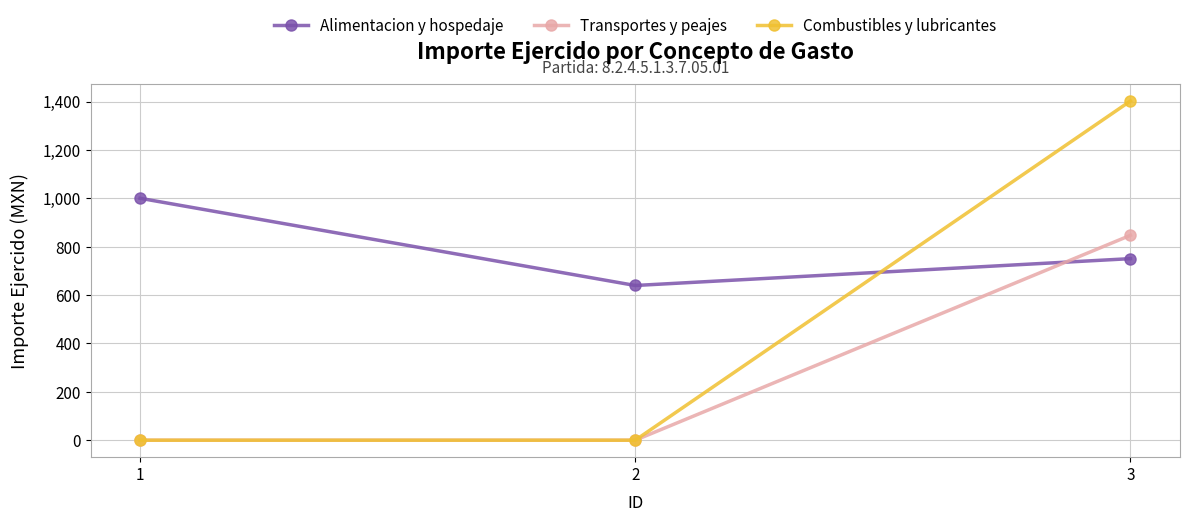

How many values in the Transportes y peajes series exceed 0?

1